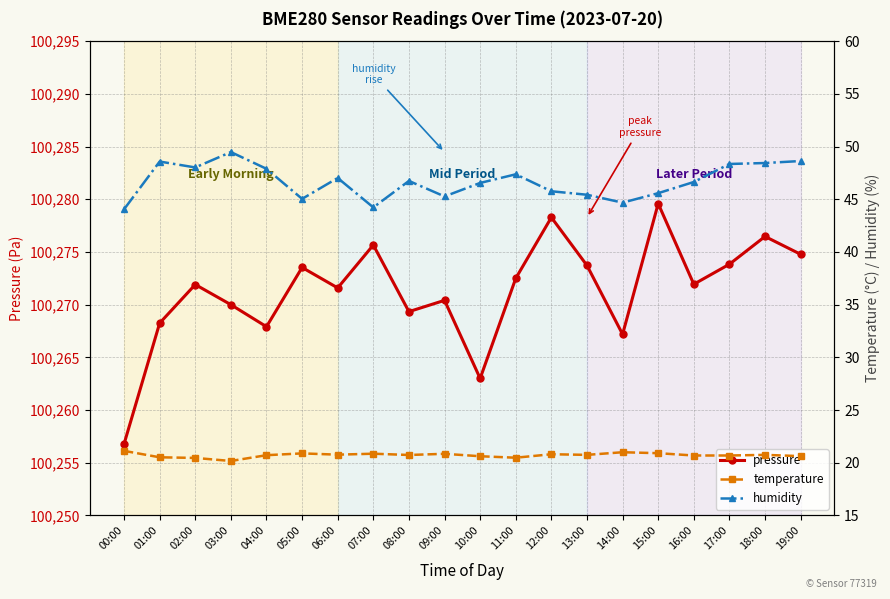

True or false: humidity and pressure cross at least once.

False